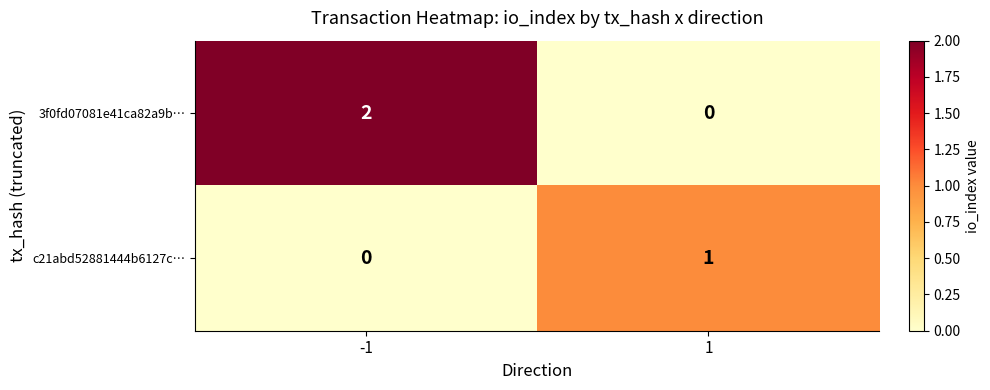

Is it true that 3f0fd07081e41ca82a9b… equals 2 at -1?

True